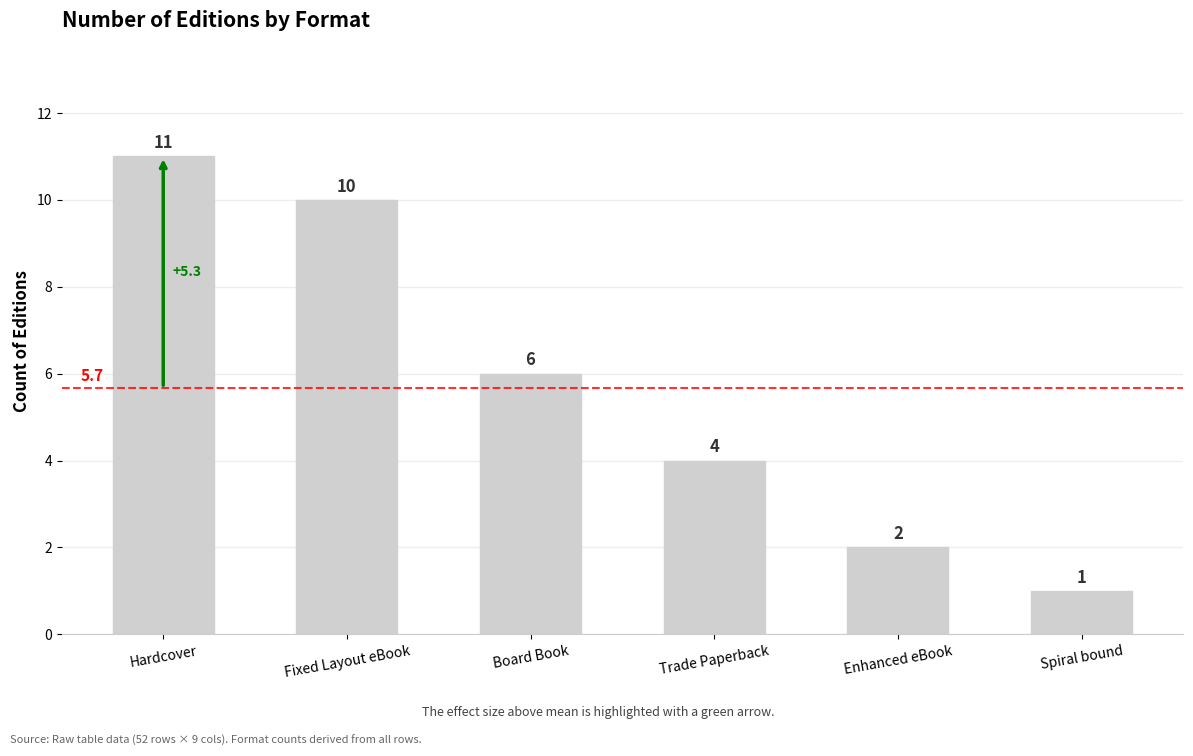

How many data points are less than 6?

3